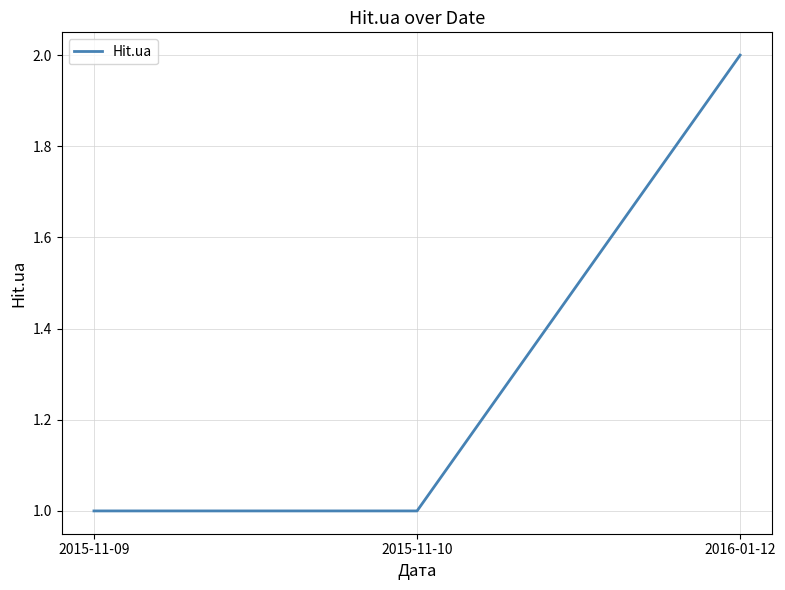

What position from the right is 2015-11-10?

2